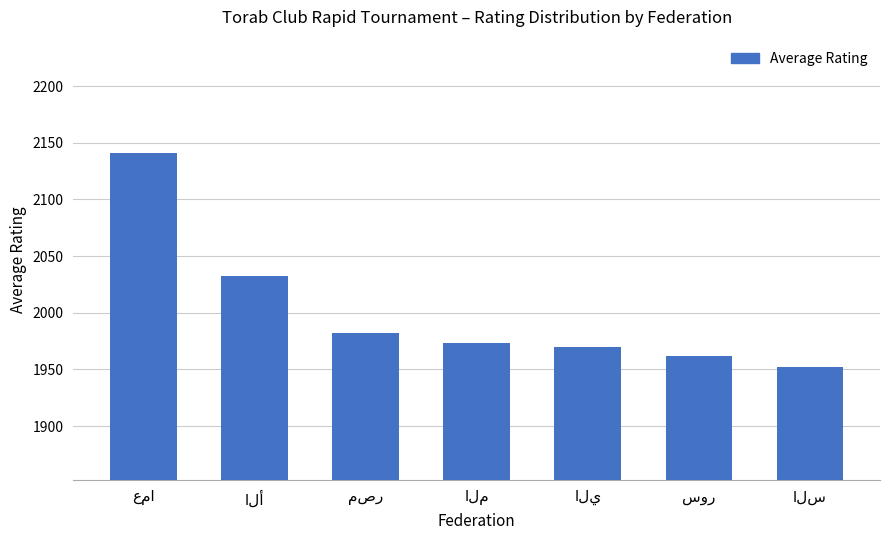

What is the greatest value displayed?

2141.0